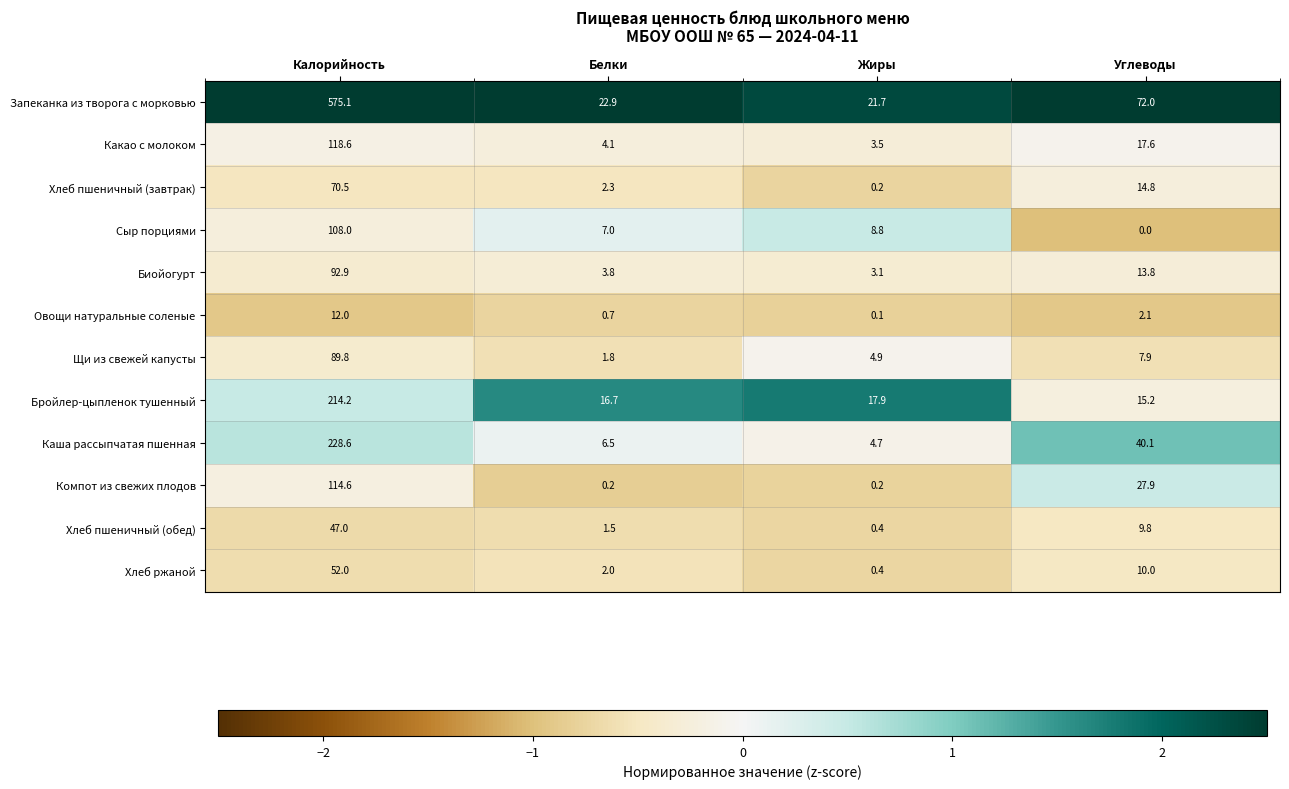

What is the sum of the Хлеб пшеничный (завтрак) values at Калорийность and Углеводы?

85.3